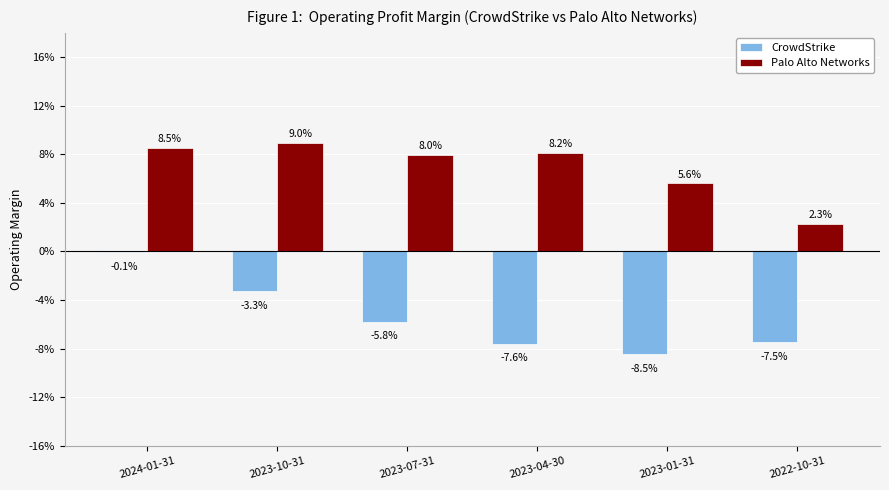

What is the difference between the highest and lowest values at 2022-10-31?

0.1